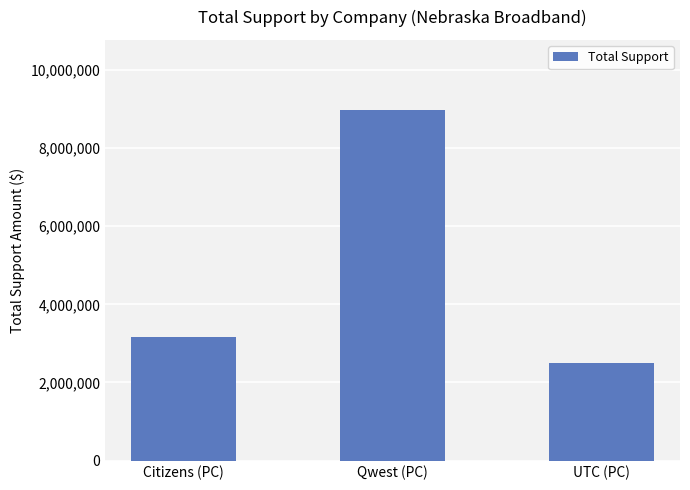

Which has a higher value, Qwest (PC) or Citizens (PC)?

Qwest (PC)